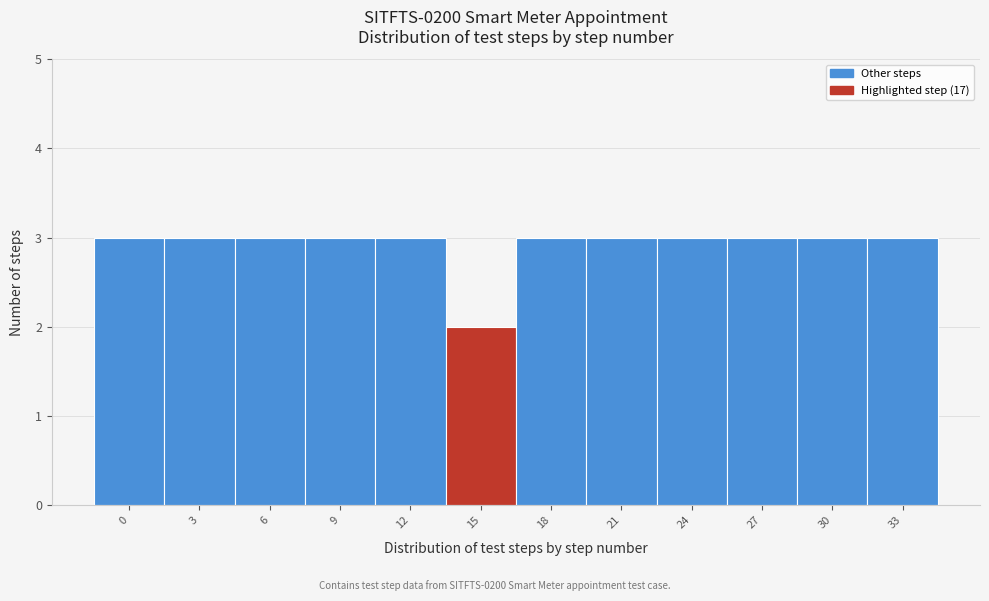

Reading left to right, extract all data points from this chart.

0=3	3=3	6=3	9=3	12=3	15=2	18=3	21=3	24=3	27=3	30=3	33=3